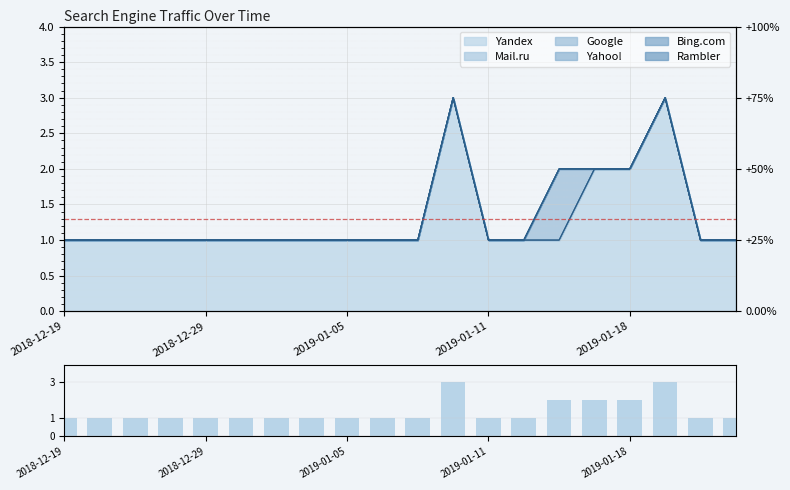

Is it true that the value at 17 is 3?

True